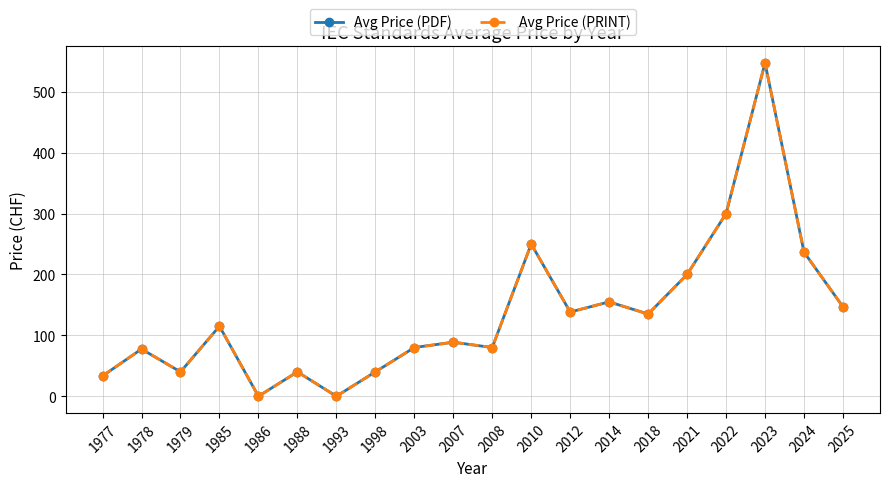

Does the chart have visible grid lines?

Yes